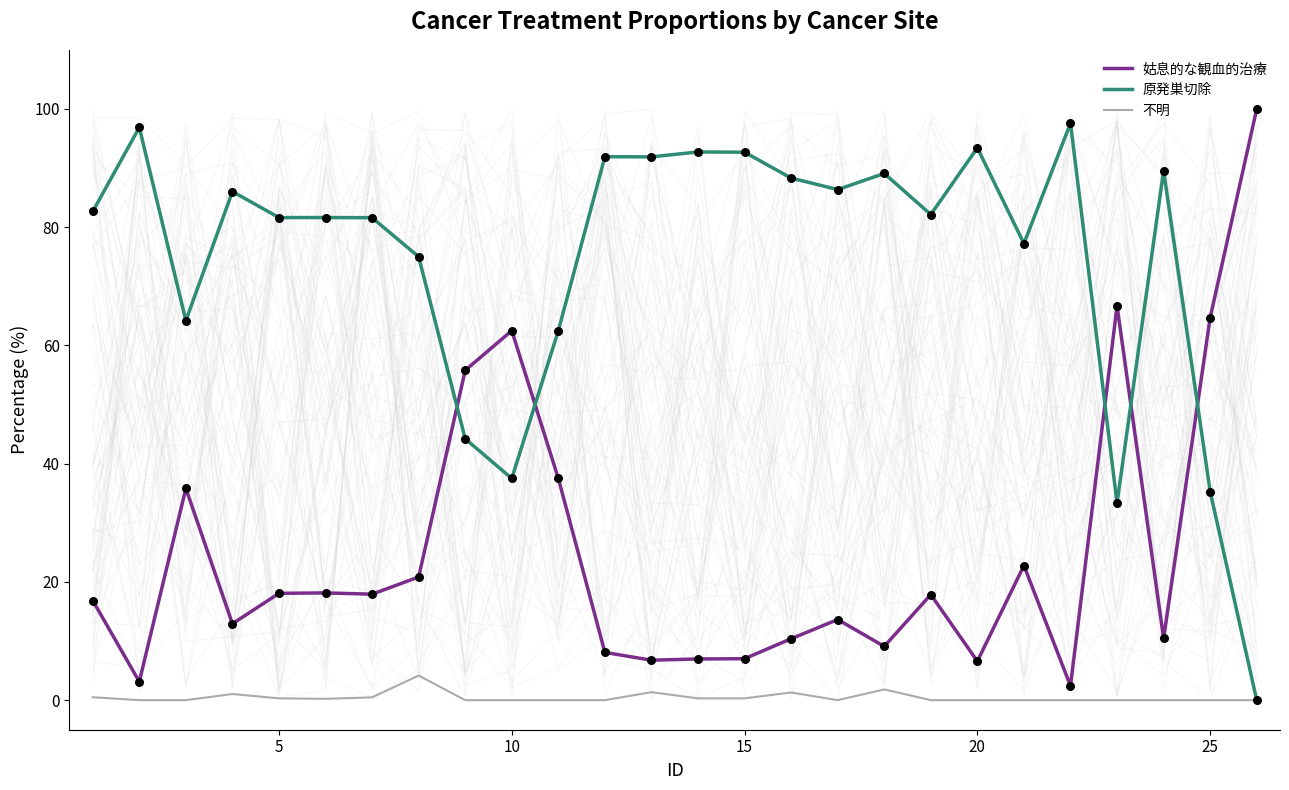

Which series has the largest total across all categories?

原発巣切除